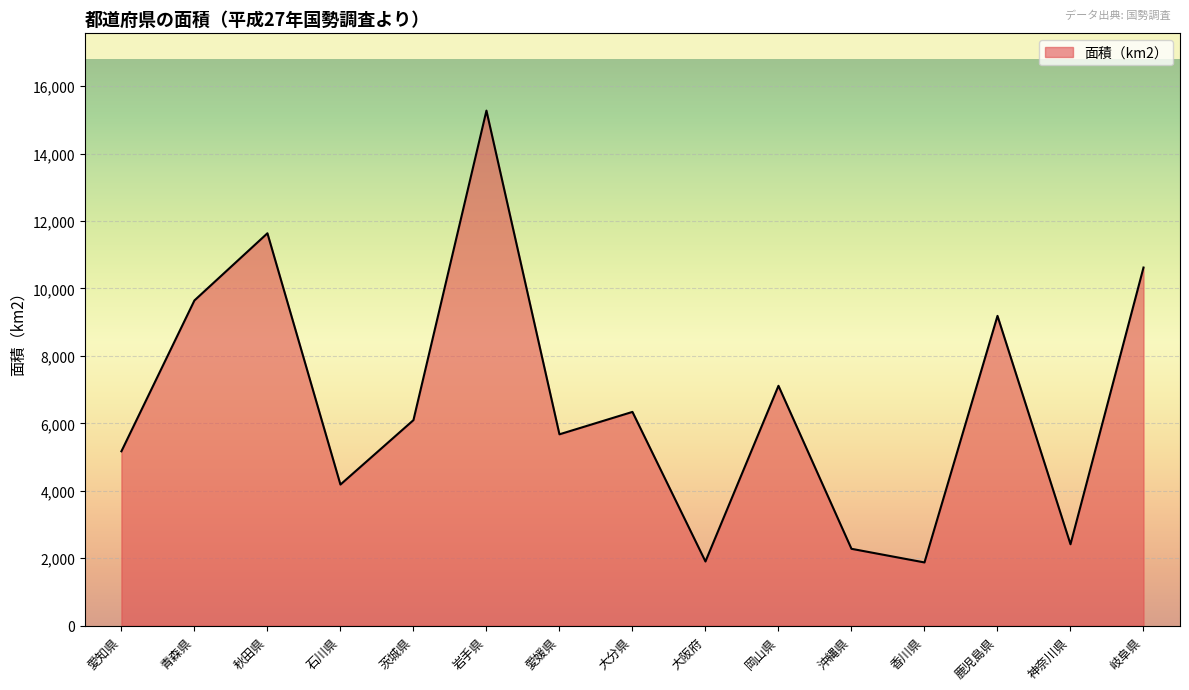

Approximately how many times larger is the value at 岡山県 compared to 沖縄県?

3.1